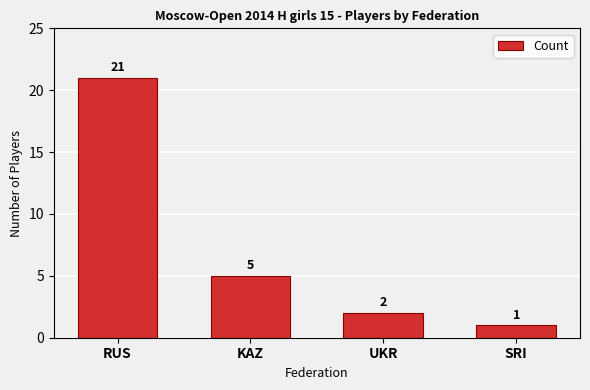

Which label corresponds to the largest value in the chart?

RUS